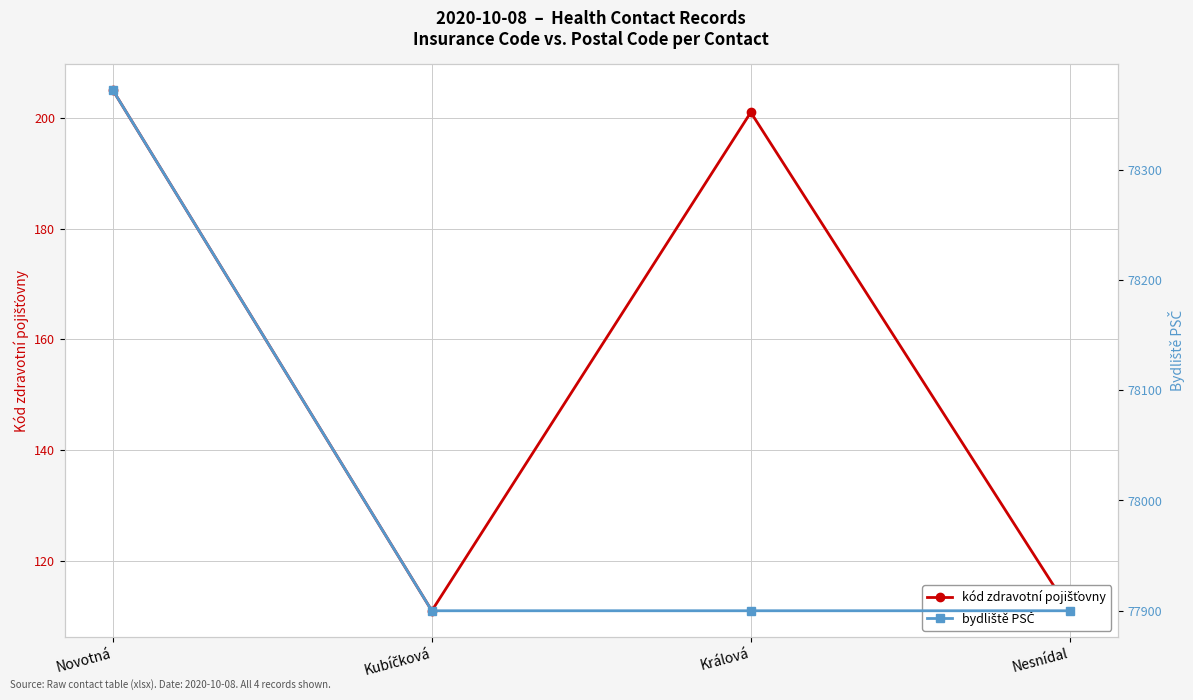

Reading left to right, extract all data points from this chart.

kód zdravotní pojišťovny: Novotná=205	Kubíčková=111	Králová=201	Nesnídal=111
bydliště PSČ: Novotná=78372	Kubíčková=77900	Králová=77900	Nesnídal=77900